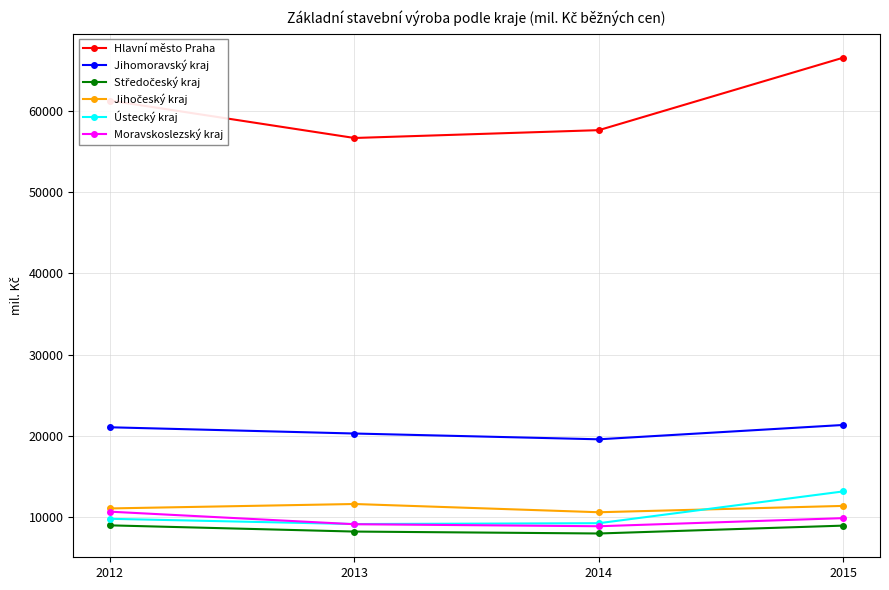

What is the value of the Ústecký kraj point at the 2nd from the left?

9116